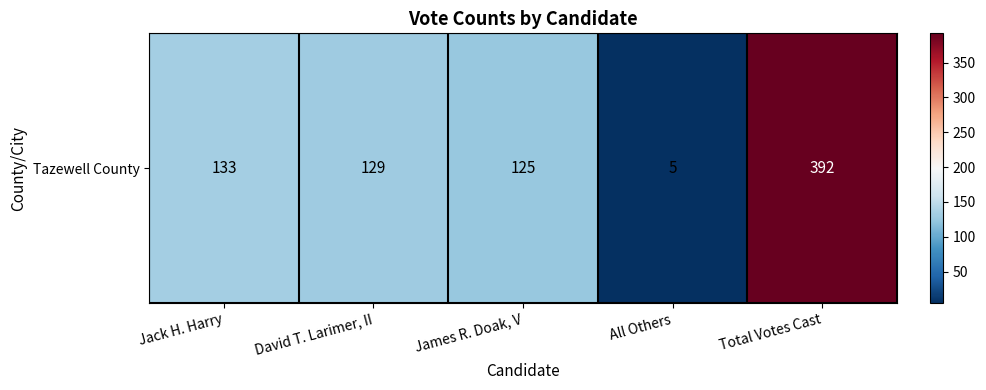

What is the difference between the values at James R. Doak, V and Total Votes Cast?

267